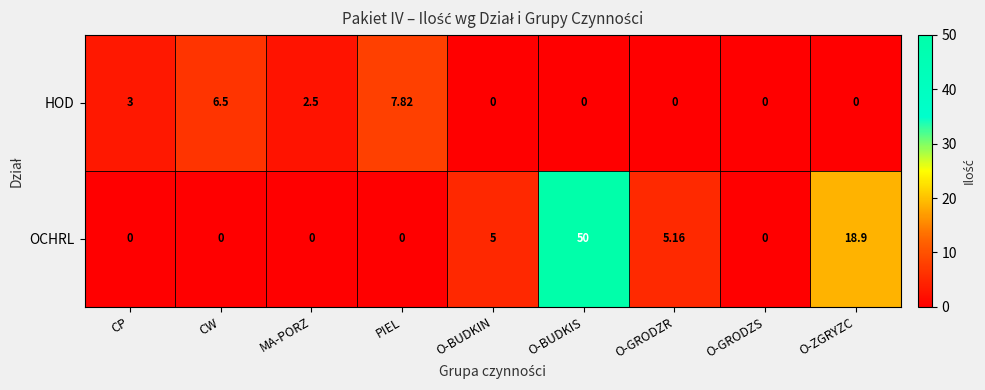

What is the greatest value displayed?

50.0